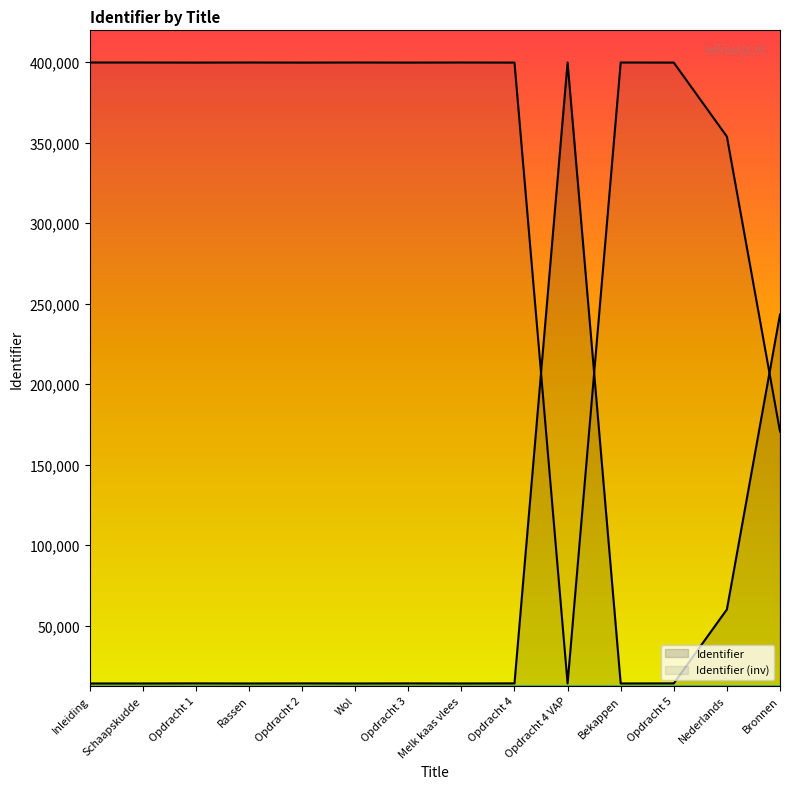

The chart shows a value of 24917 at Rassen. True or false?

False